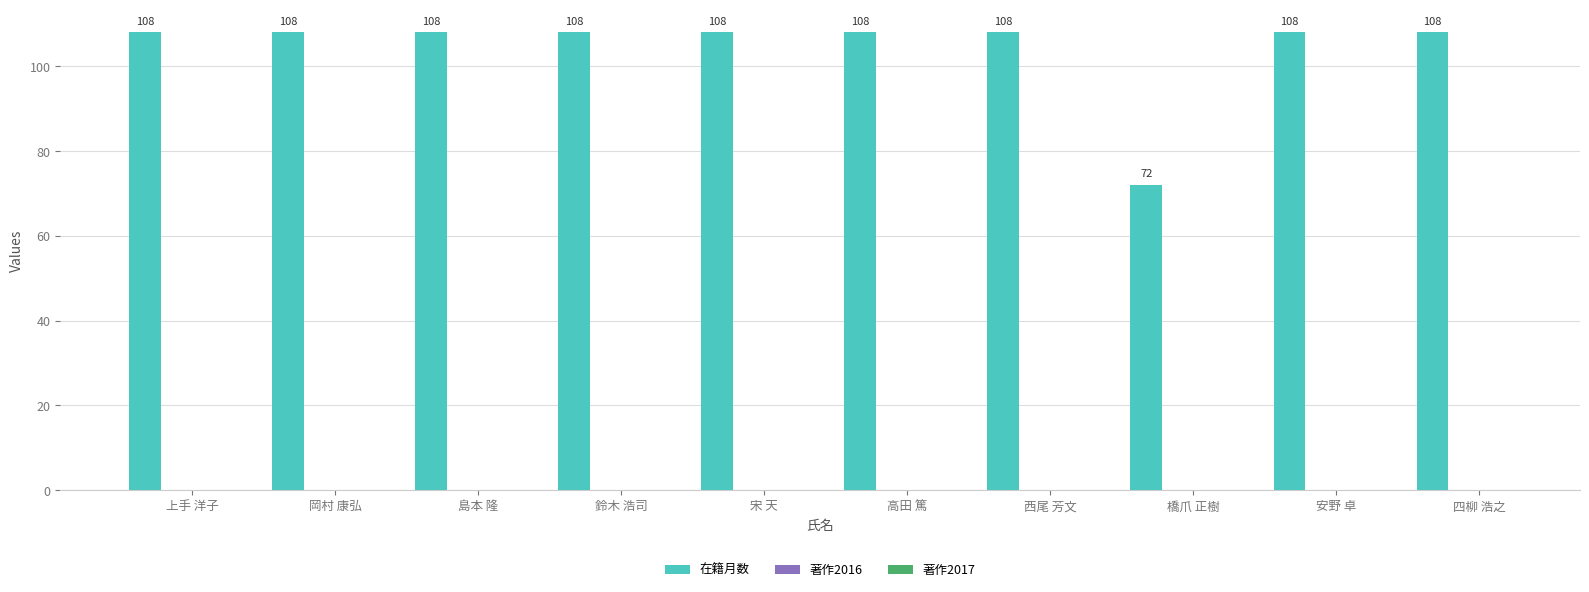

What is the difference between the maximum and minimum values?

36